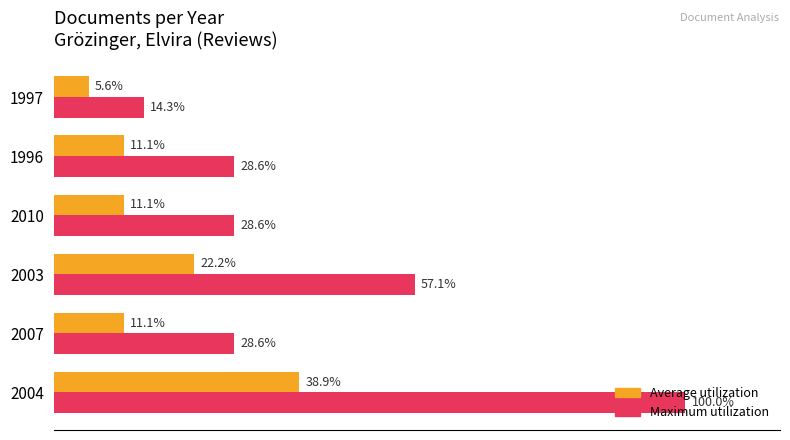

Which series has the largest total across all categories?

Maximum utilization